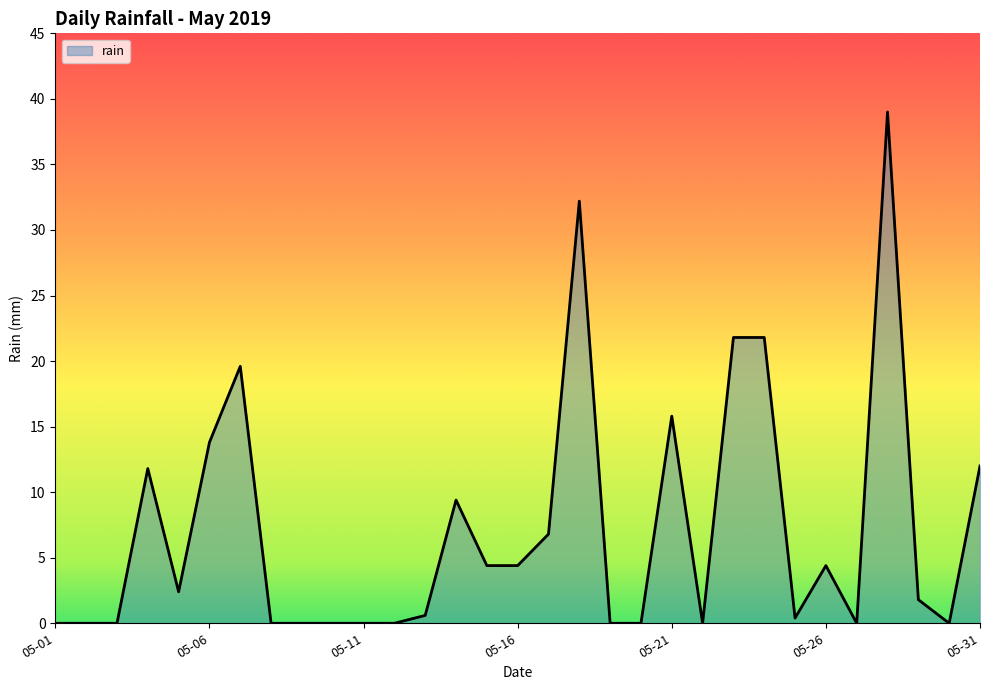

Is this an area chart (filled region under the line)?

Yes